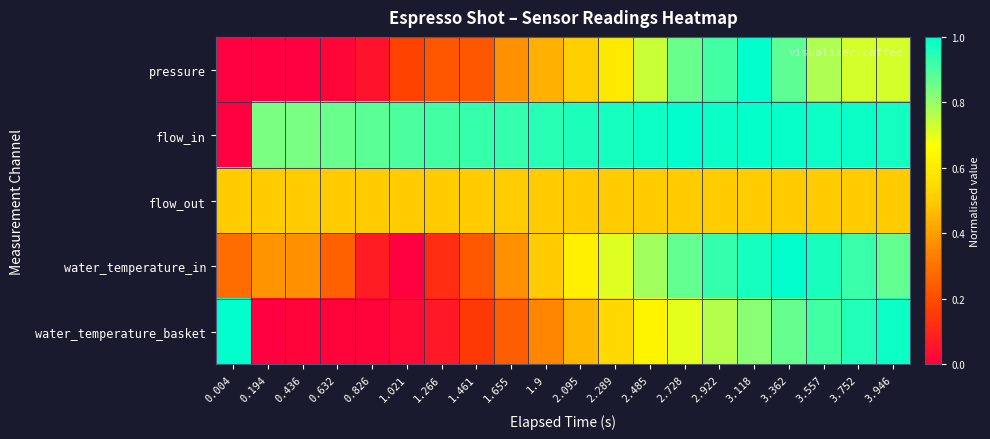

Which series has the largest range (max minus min)?

pressure